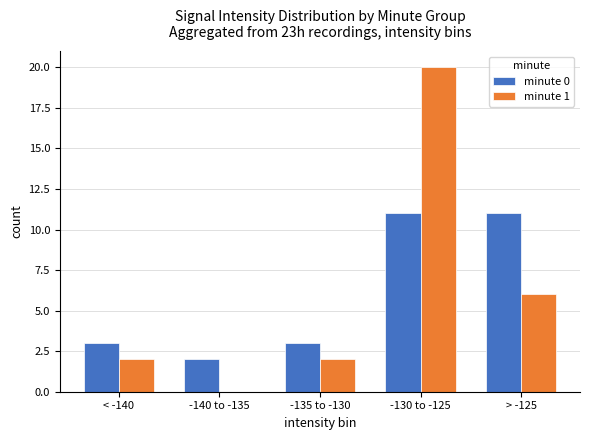

What is the spread (max minus min) of values at -140 to -135?

2